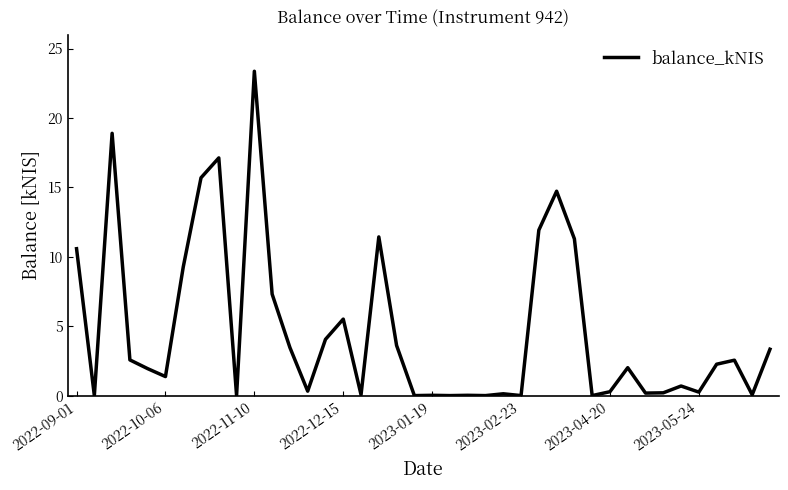

What is the greatest value displayed?

23.4